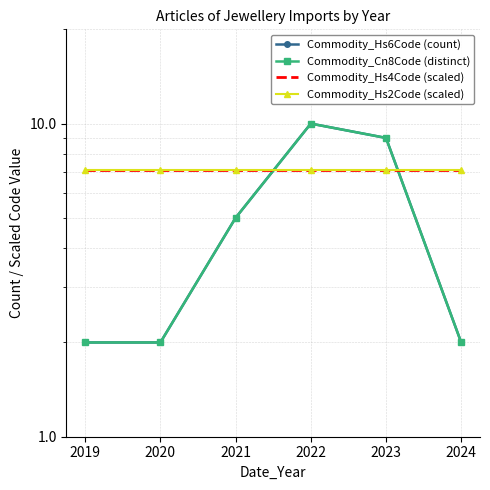

How many times do Commodity_Hs6Code (count) and Commodity_Hs2Code (scaled) cross each other?

2